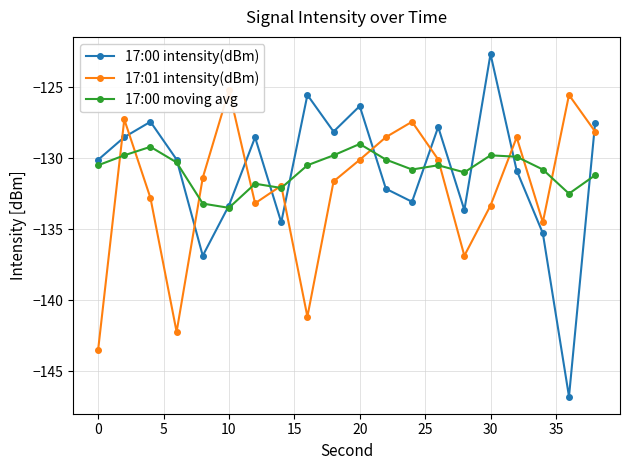

Is it true that 17:00 moving avg equals -46.7 at 10?

False